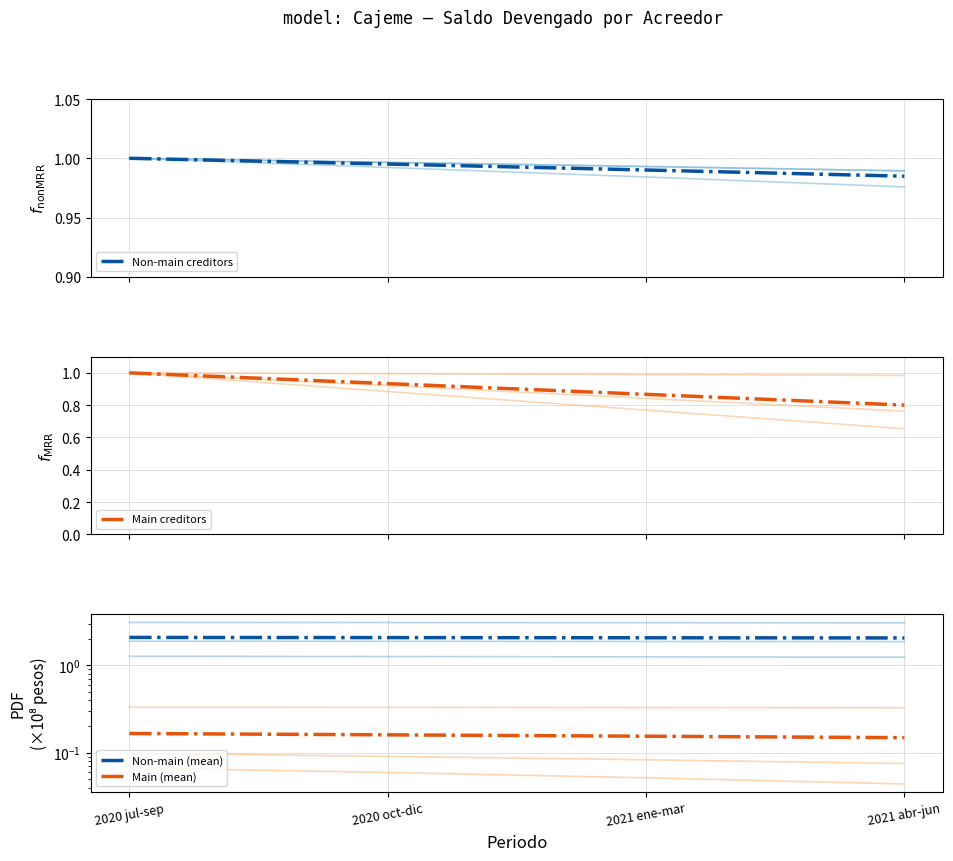

What is the total value across all series at 2021 abr-jun?

4.0